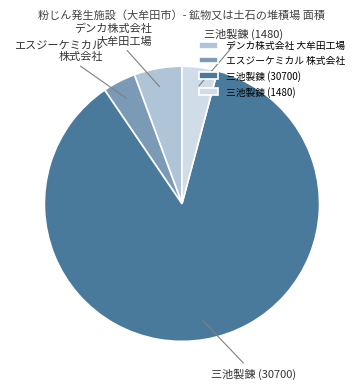

How many segments does this pie chart have?

4